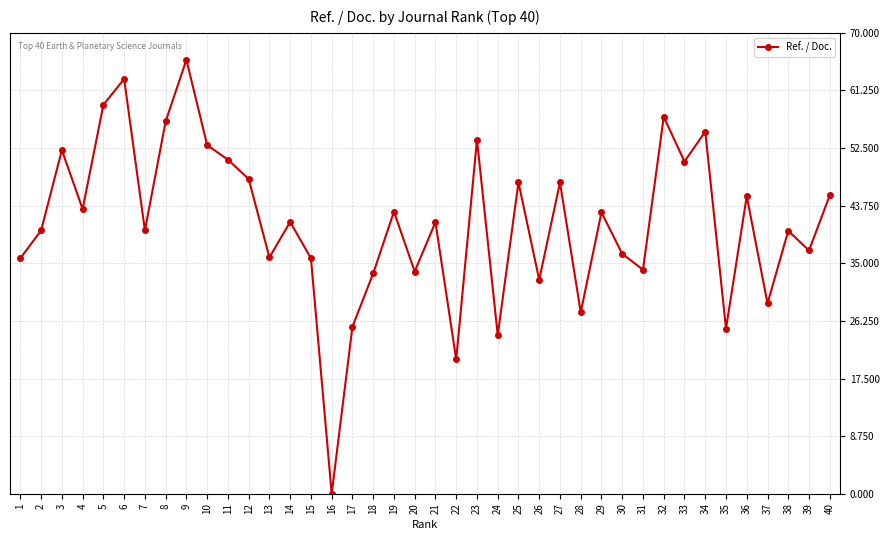

What is the ratio of the value at 36 to the value at 24?

1.9